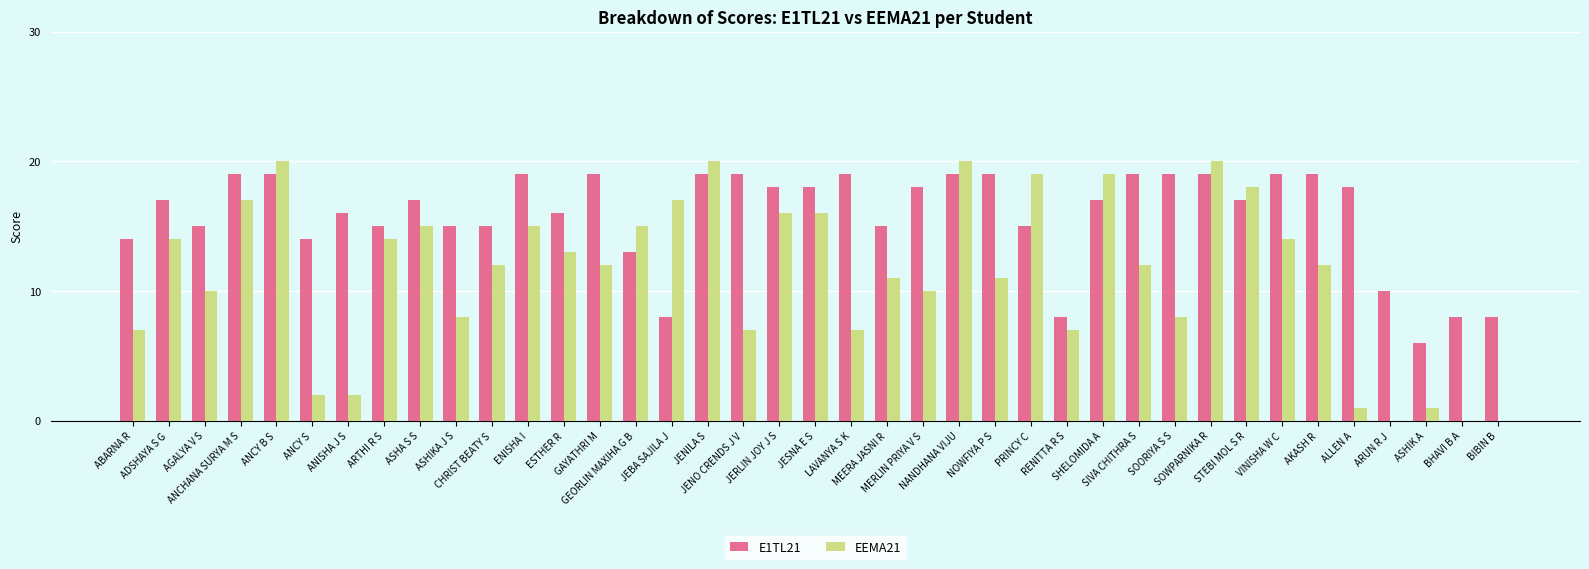

What is the approximate value of E1TL21 at BIBIN B?

8